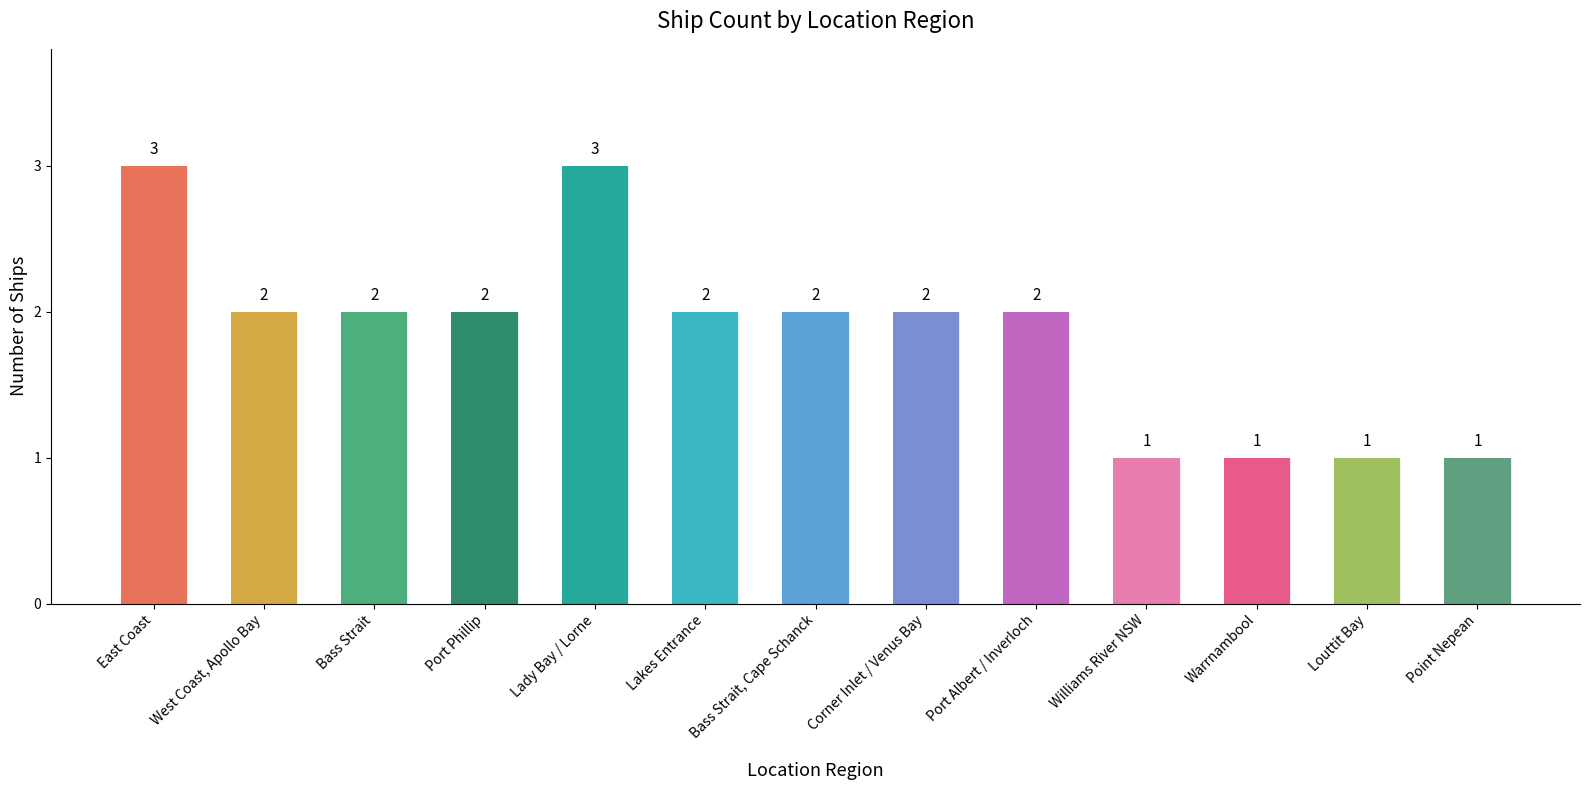

What is the label of the 2nd bar from the right?

Louttit Bay